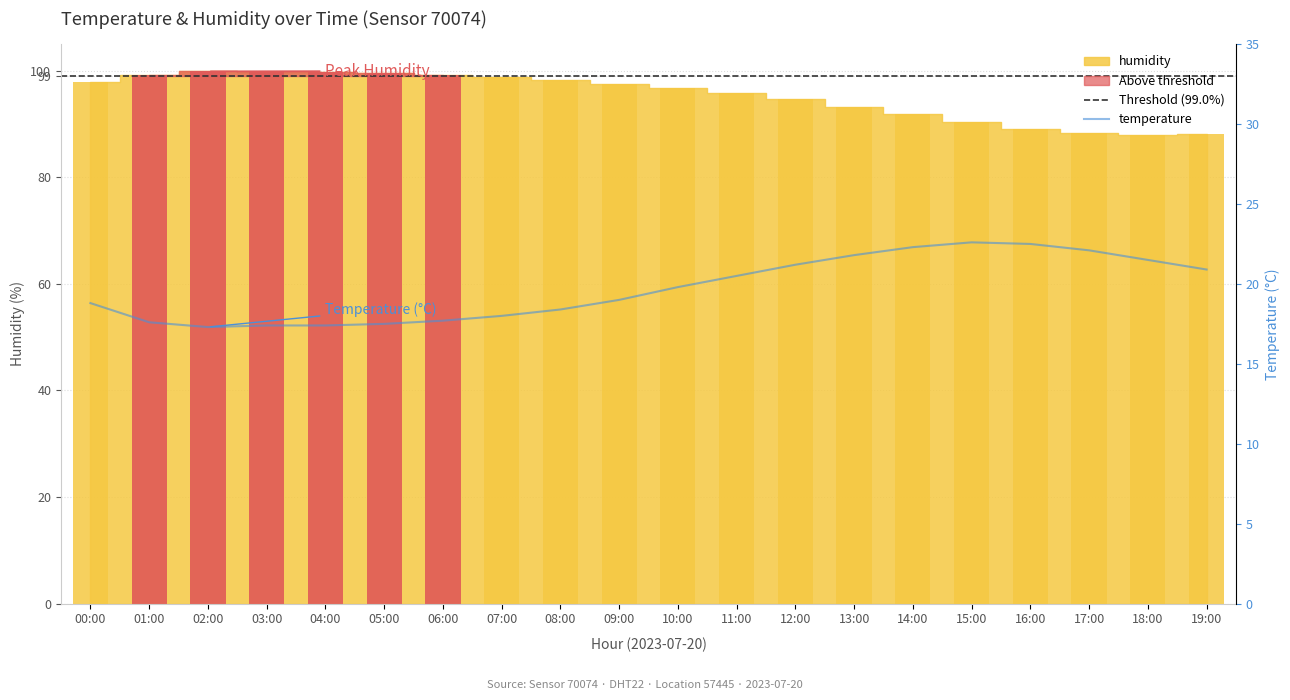

Where is temperature nearest to the value 19?

09:00